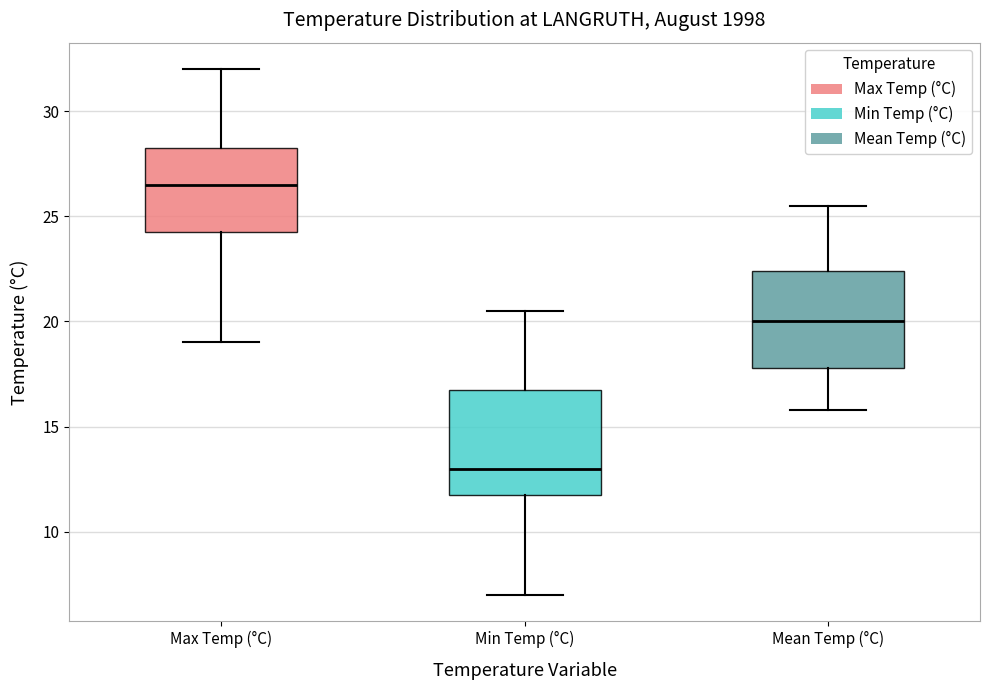

Reading left to right, read every box against the y-axis: the position of its median line, the range the box covers, and the ends of its whiskers. The values are not printed on the chart, so give them approximately, as read against the axis.

Max Temp (°C): median 26.5, box 24.5 to 28.5, whiskers 19.0 to 32.0
Min Temp (°C): median 13.0, box 12.0 to 17.0, whiskers 7.0 to 20.5
Mean Temp (°C): median 20.0, box 18.0 to 22.5, whiskers 16.0 to 25.5